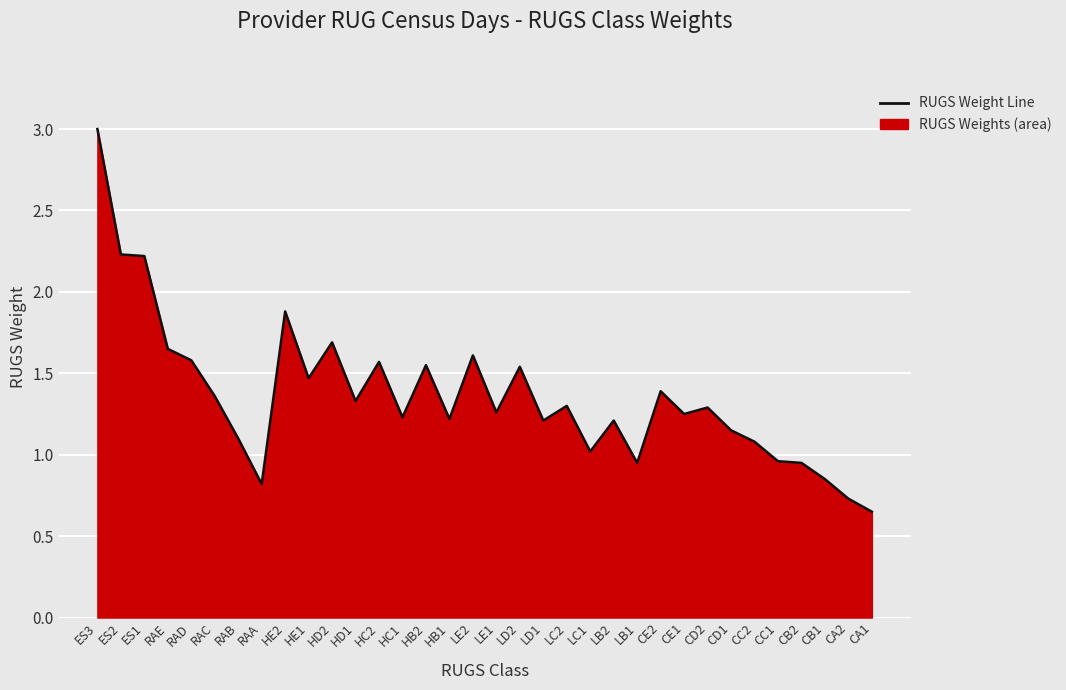

At which label does the data first exceed 1?

ES3